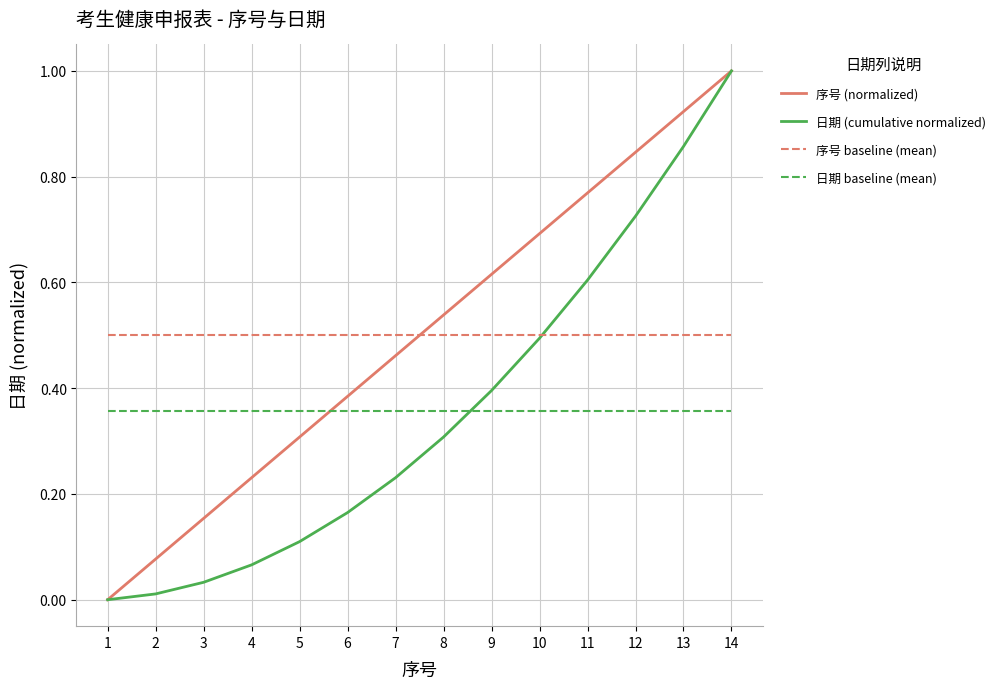

At which category does the chart reach its peak across all series?

14